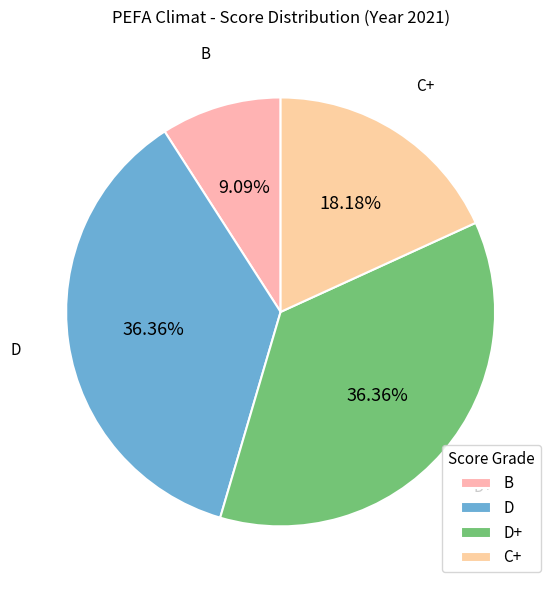

Is D+ the majority of the pie?

No